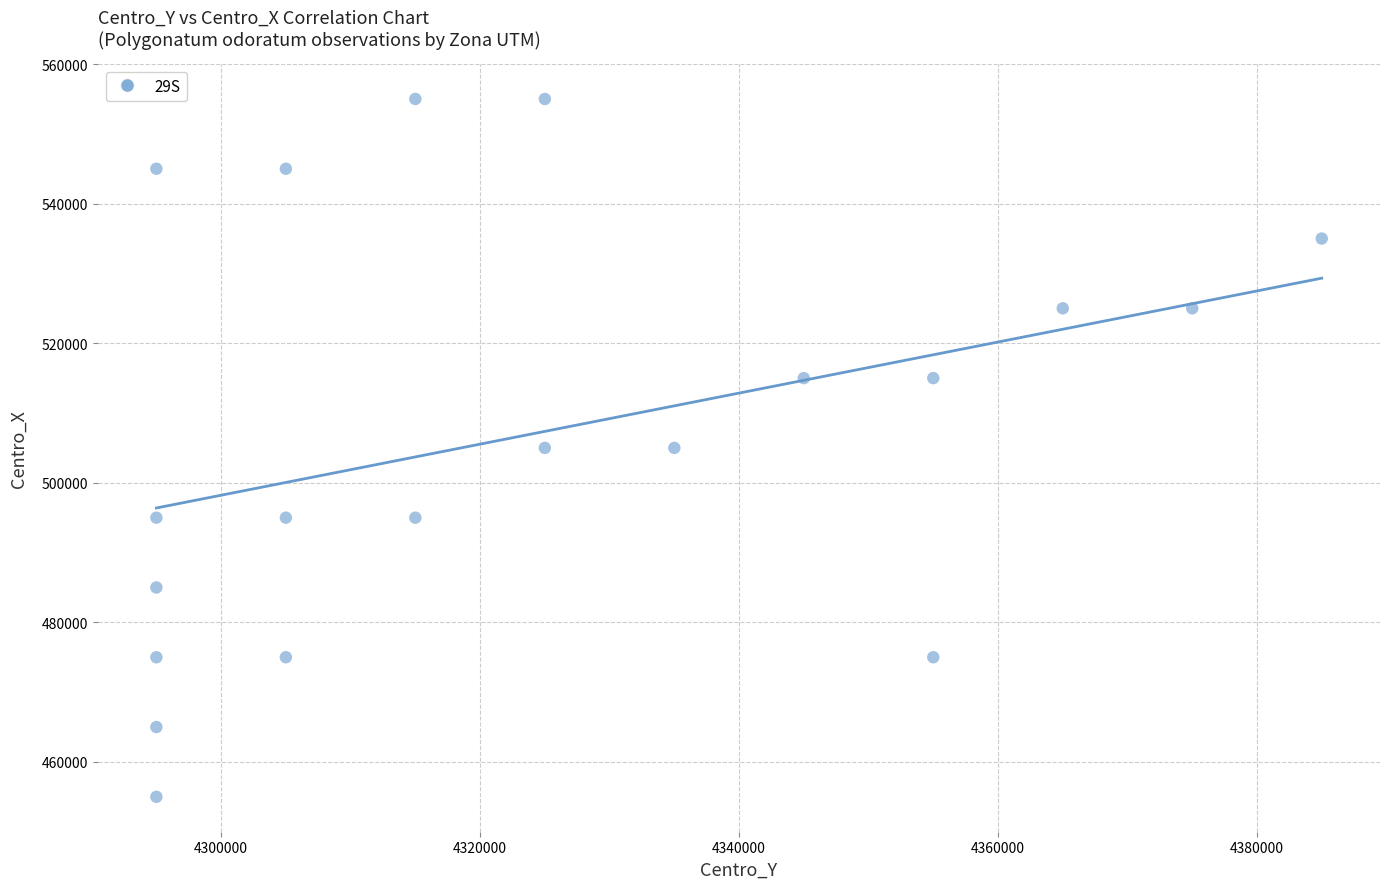

What is the range of X values (max minus min)?

90000